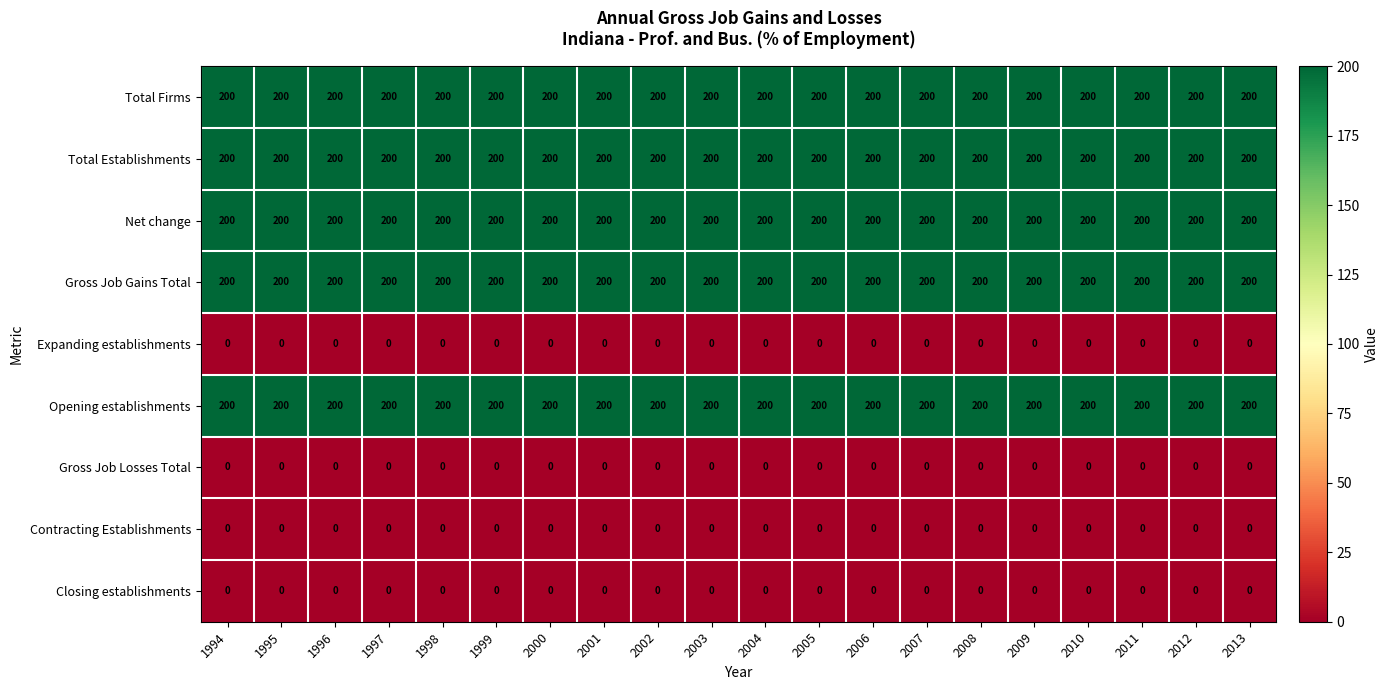

At how many categories does at least one series exceed 93?

20